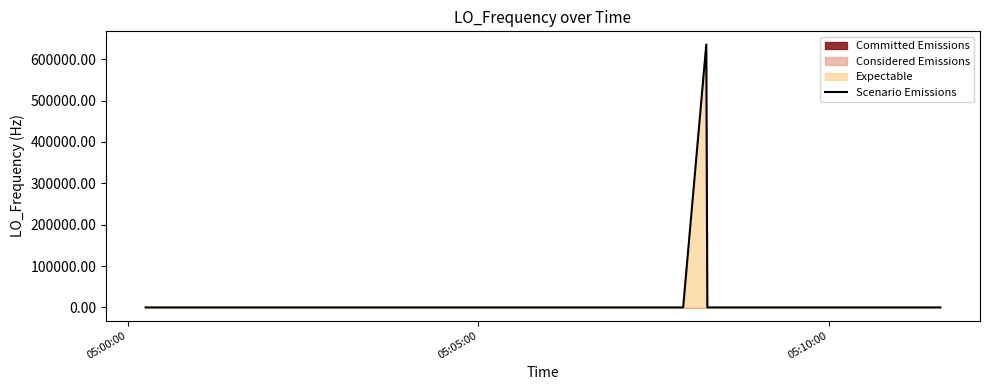

True or false: the data has more than 2 interior local peaks.

True